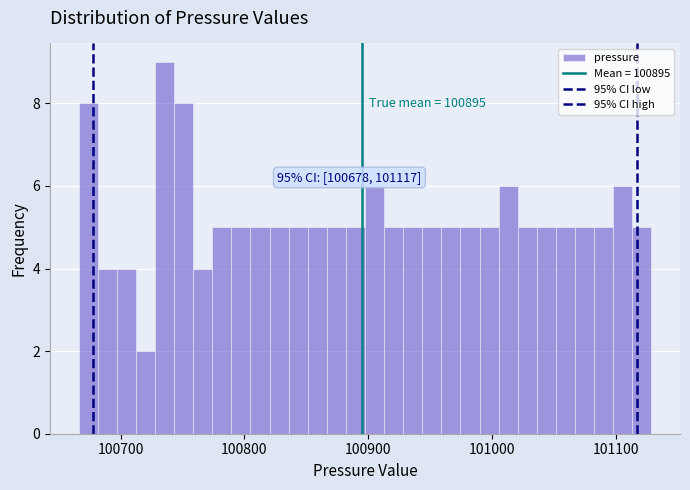

Around what value on the x-axis is the tallest bar? Give the approximate position of its centre, as read against the axis.

100740